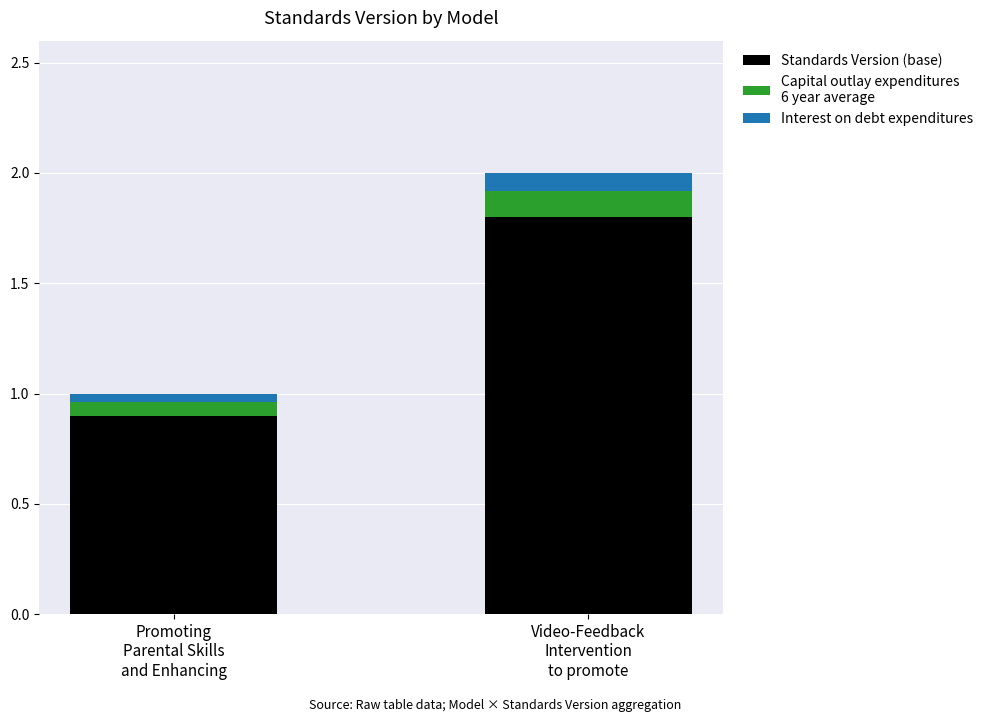

Reading left to right, what are the values for Standards Version (base)?

0.9	1.8